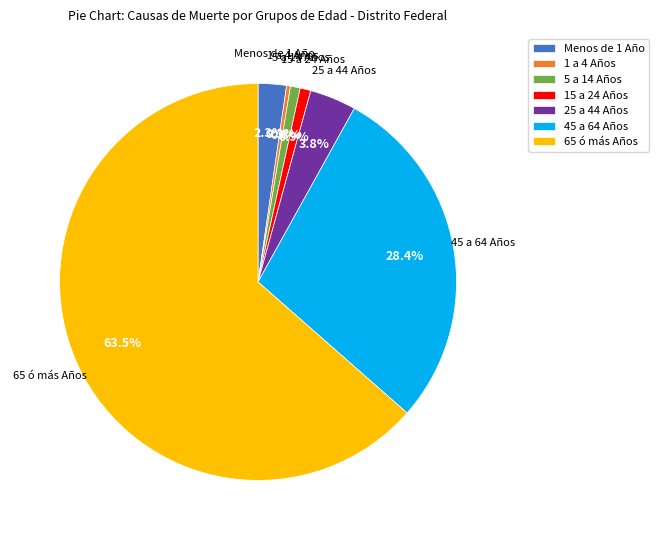

Is there any slice that represents more than half of the pie?

Yes